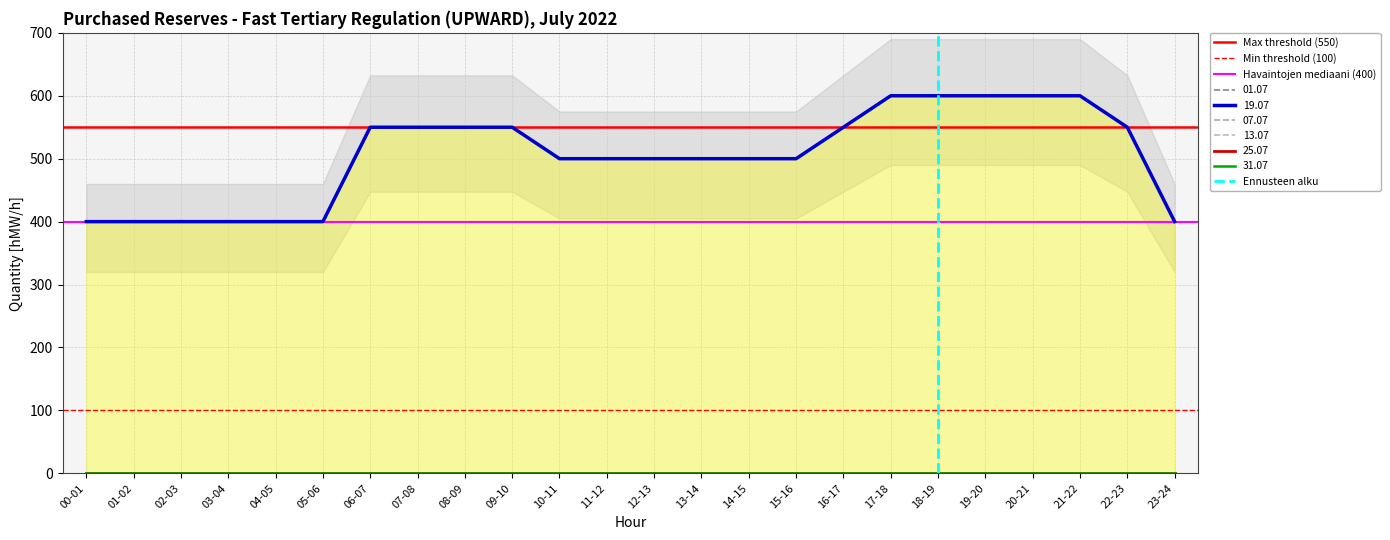

What is the label of the 2nd point from the left?

01-02